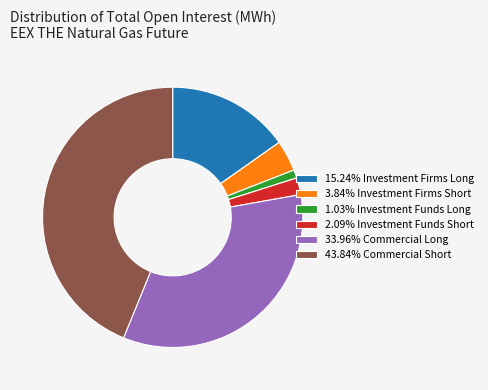

What is the ratio of the value at 15.24% Investment Firms Long to the value at 1.03% Investment Funds Long?

14.8